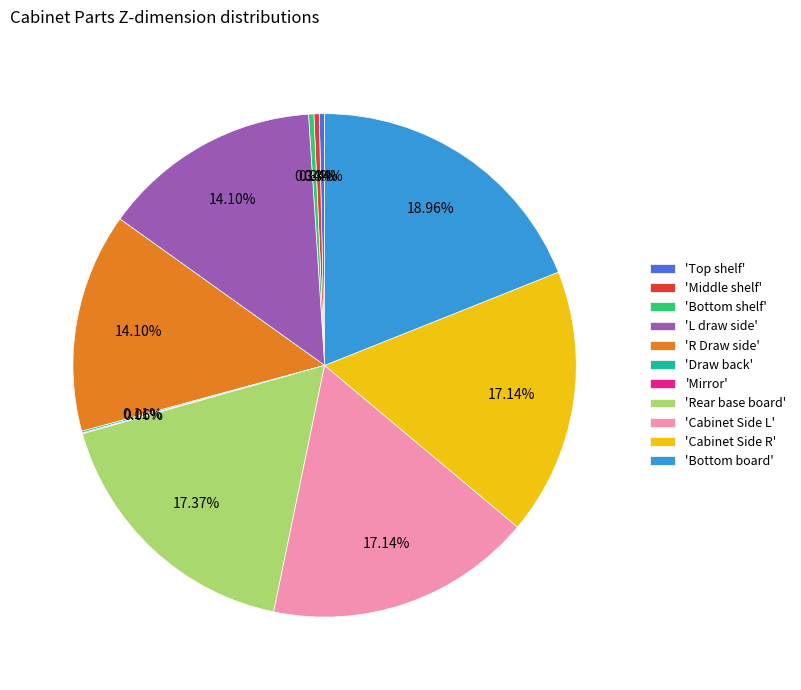

What is the largest slice in the pie chart?

'Bottom board'